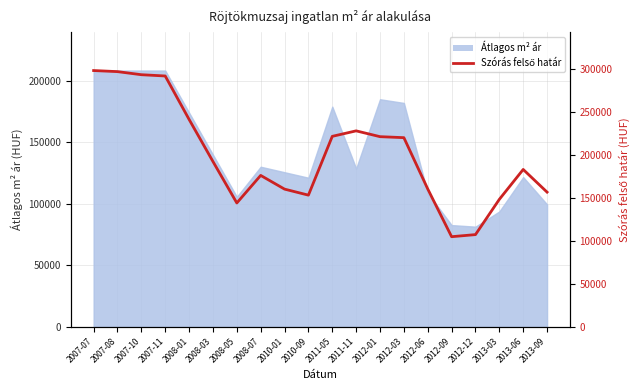

Where does the data first go above 192500?

2007-07